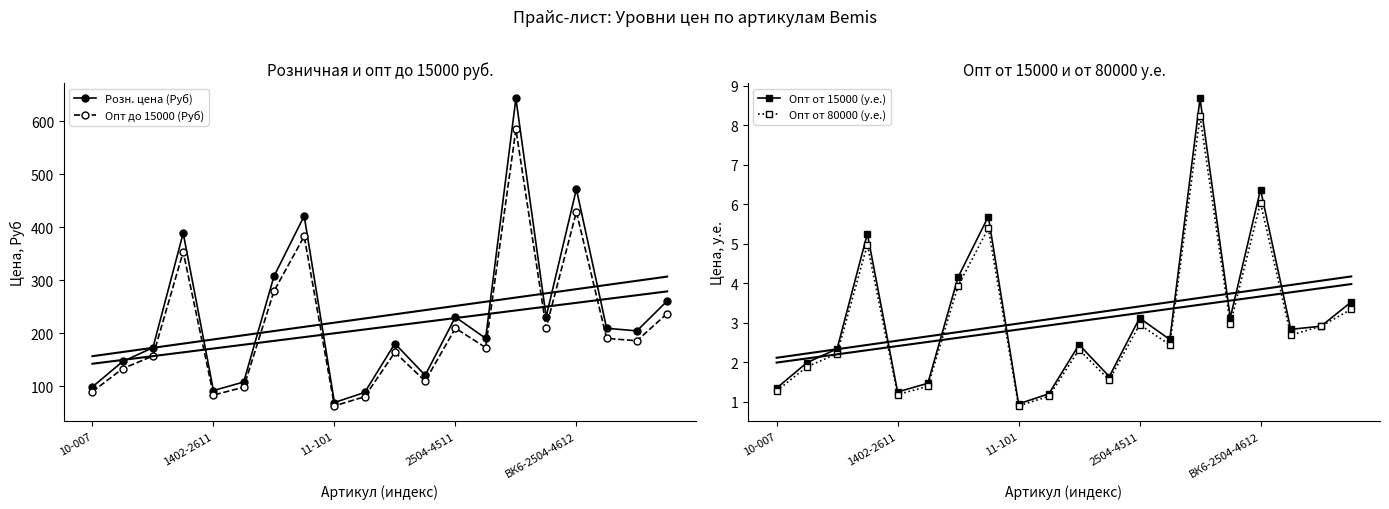

Count the number of data series in this chart.

4